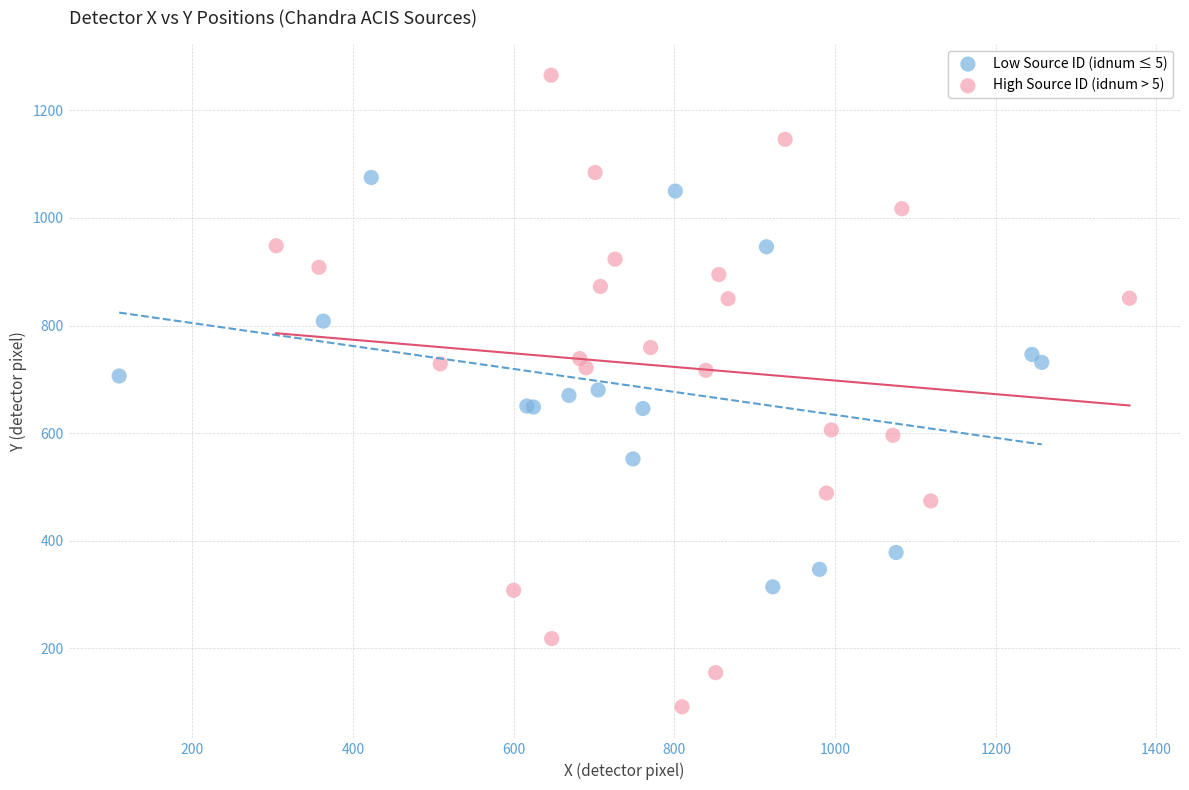

Which series contains the highest Y value?

High Source ID (idnum > 5)